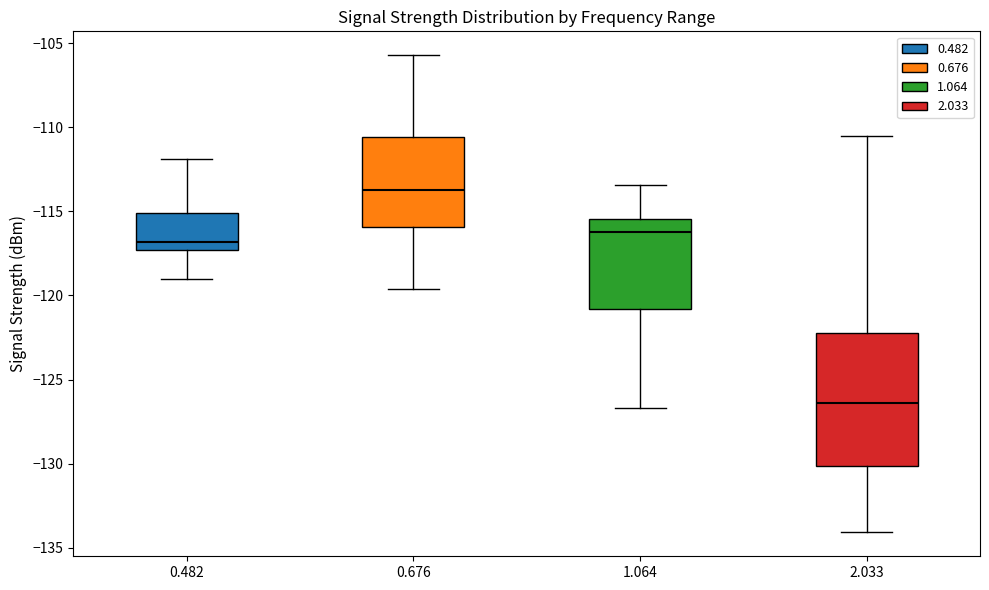

Which box's median line is the lowest?

2.033